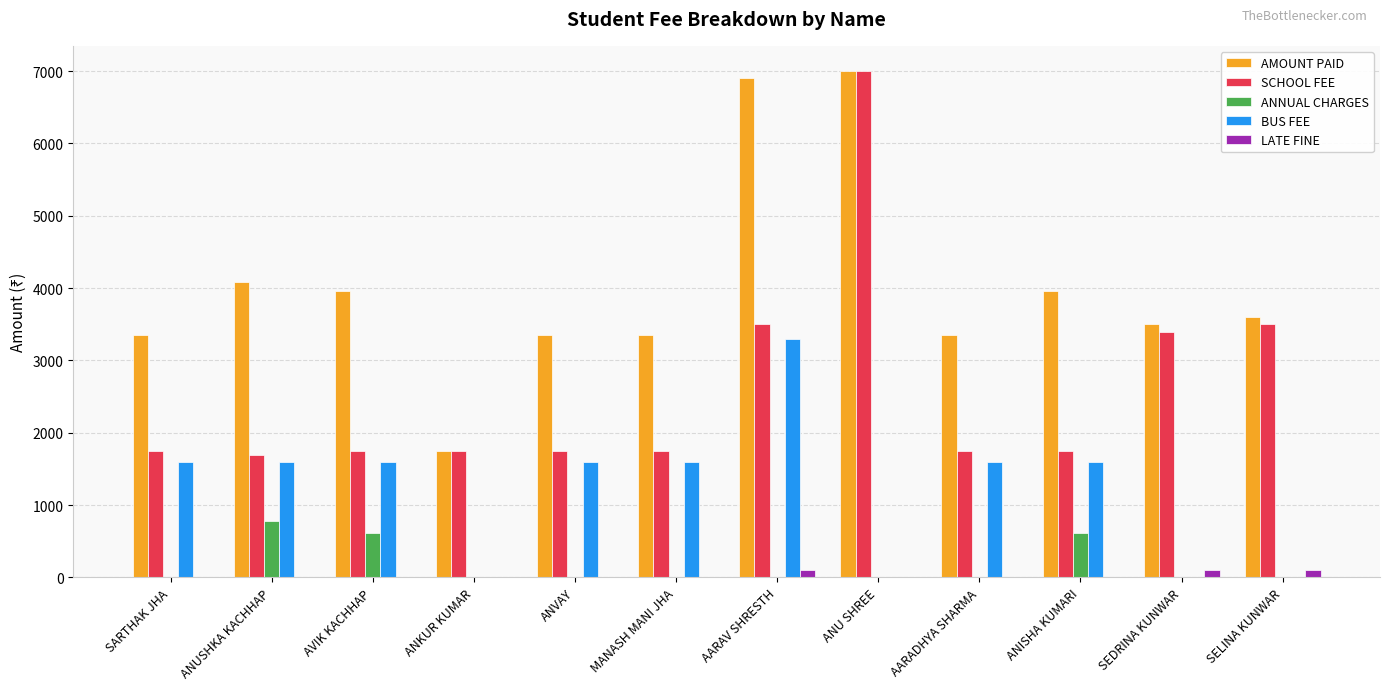

What is the sum of all LATE FINE values?

300